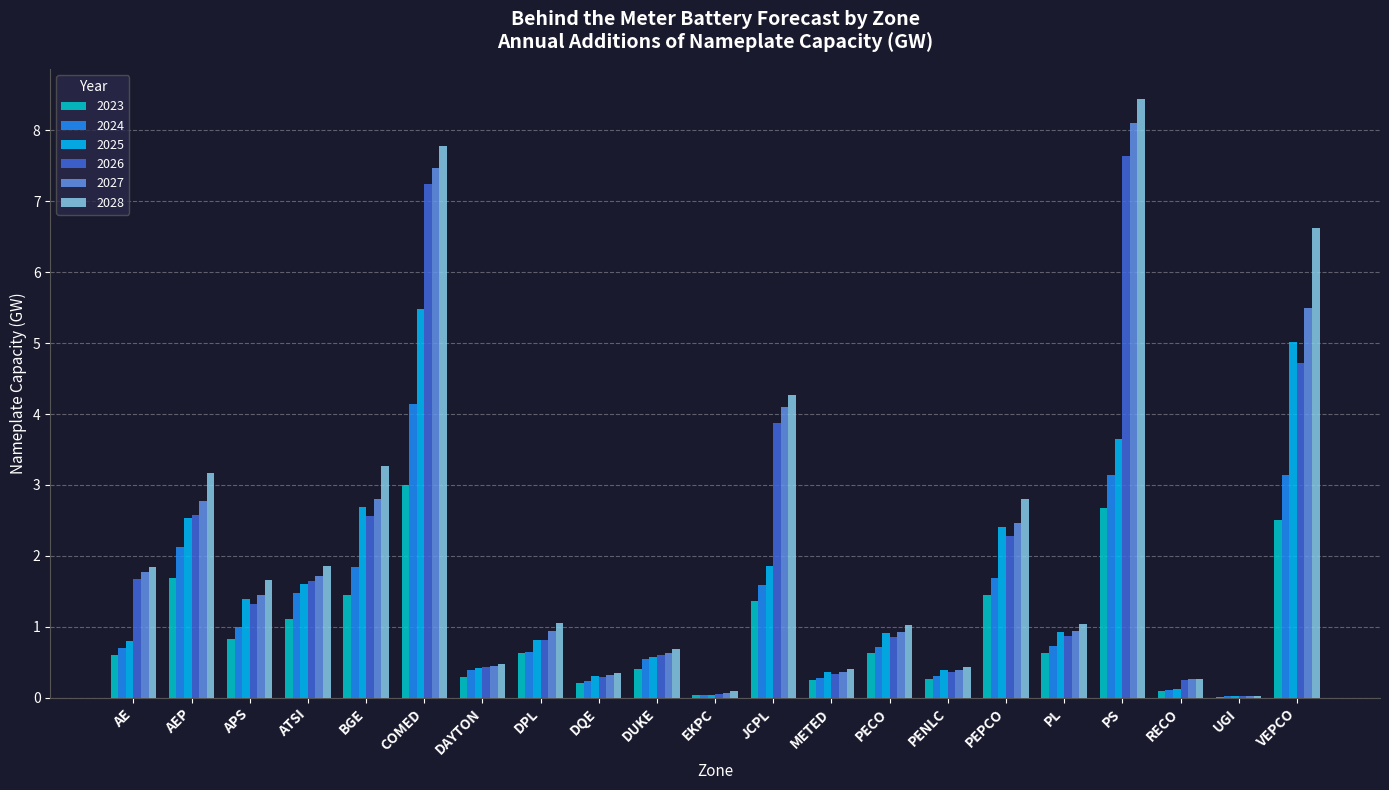

Is the value of 2025 at AE greater than the value of 2023 at AEP?

No